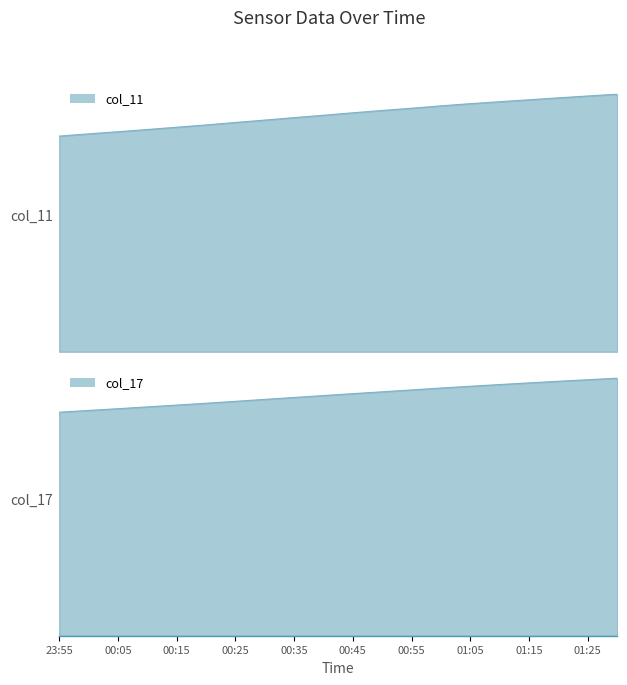

What is the maximum value shown in the chart?

115.8